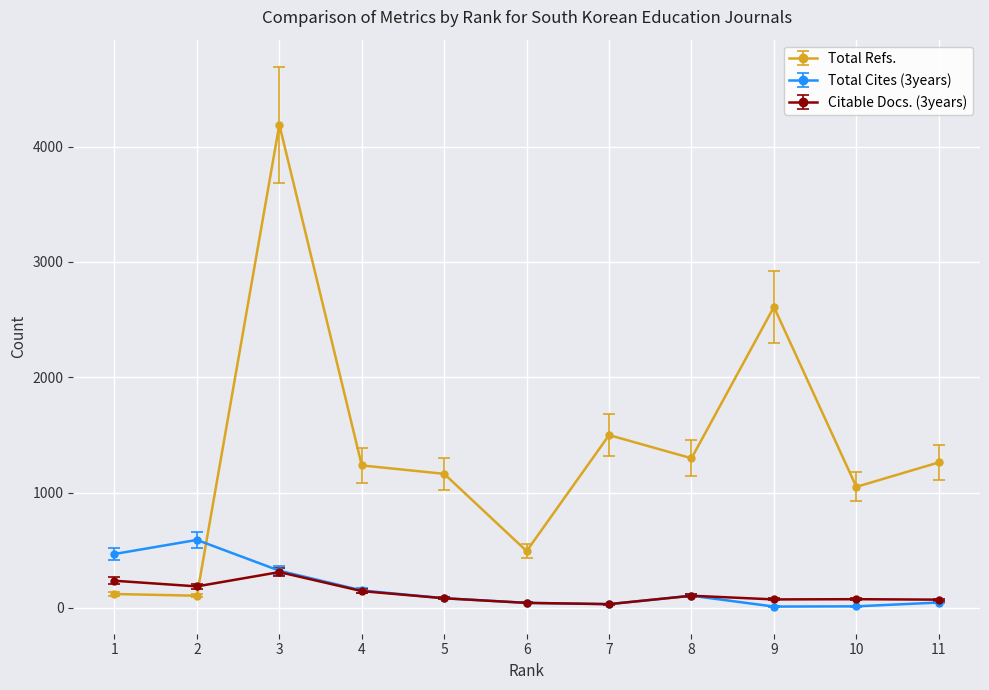

True or false: Citable Docs. (3years) has more than 1 interior local peaks.

True